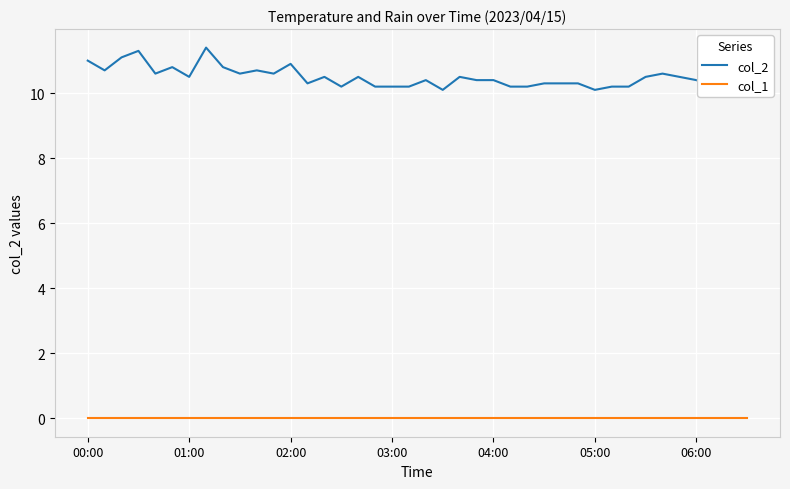

List the series in order of their overall mean, lowest first.

col_1, col_2